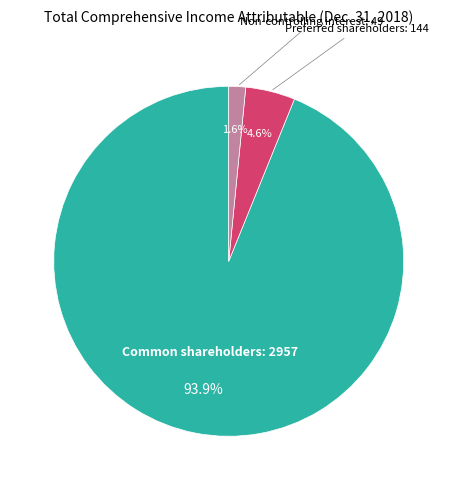

Count the number of slices in the pie.

3